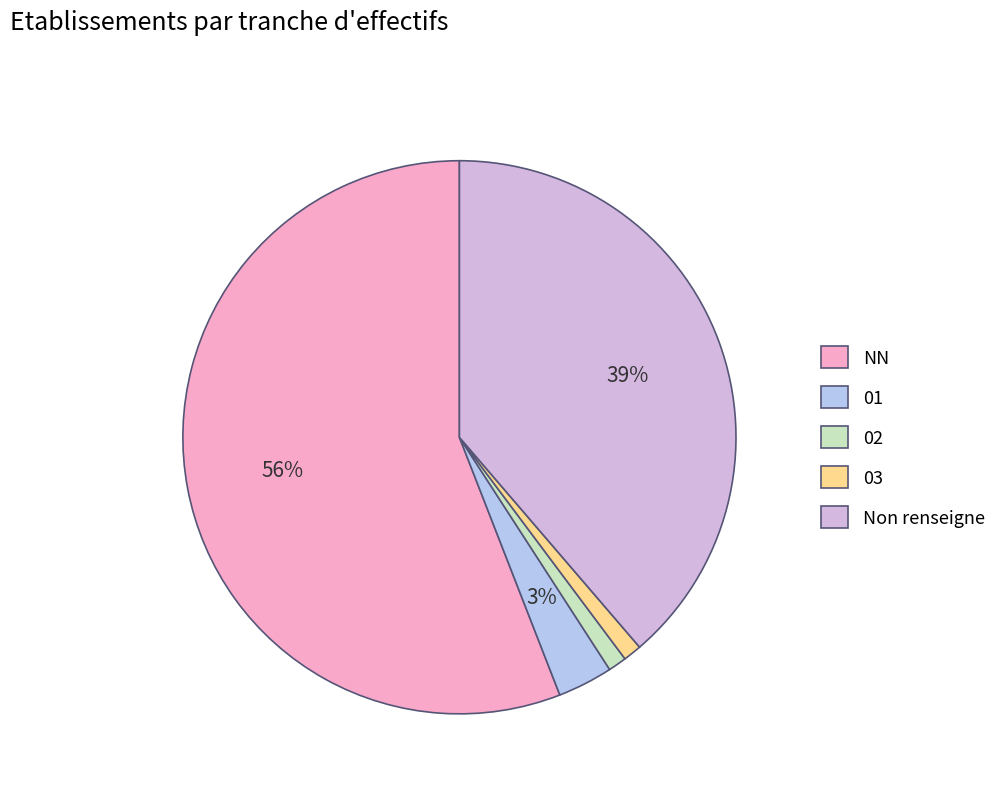

Is it true that NN is 56% of the pie?

True